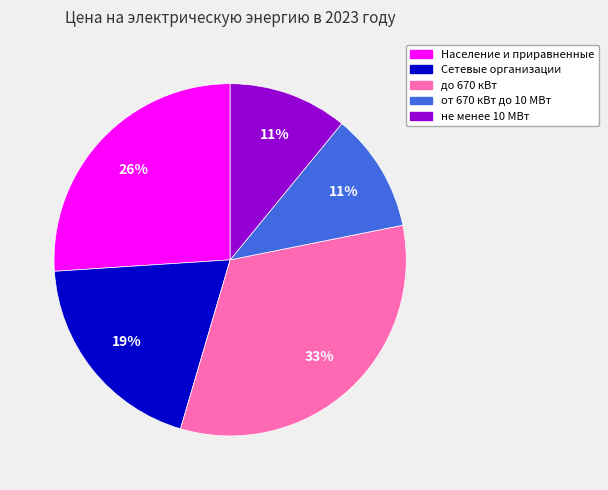

True or false: Сетевые организации accounts for 5% of the total.

False